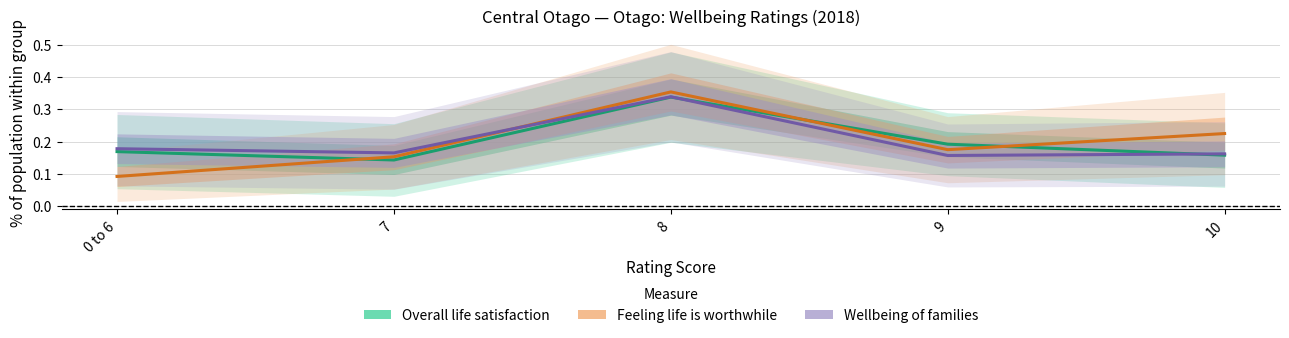

At which label does Wellbeing of families reach its peak?

8